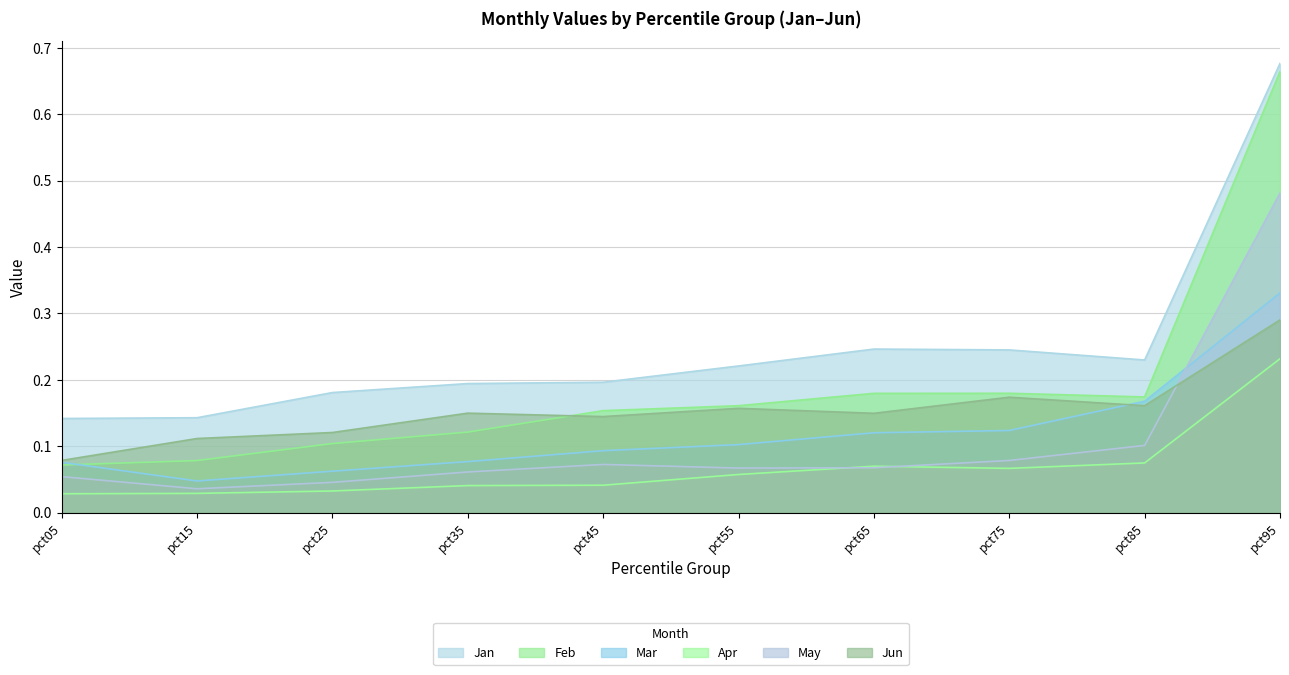

Reading left to right, list all the values displayed in this chart.

Jan: 0.1	0.1	0.2	0.2	0.2	0.2	0.2	0.2	0.2	0.7
Feb: 0.1	0.1	0.1	0.1	0.2	0.2	0.2	0.2	0.2	0.7
Mar: 0.1	0.0	0.1	0.1	0.1	0.1	0.1	0.1	0.2	0.3
Apr: 0.0	0.0	0.0	0.0	0.0	0.1	0.1	0.1	0.1	0.2
May: 0.1	0.0	0.0	0.1	0.1	0.1	0.1	0.1	0.1	0.5
Jun: 0.1	0.1	0.1	0.1	0.1	0.2	0.1	0.2	0.2	0.3